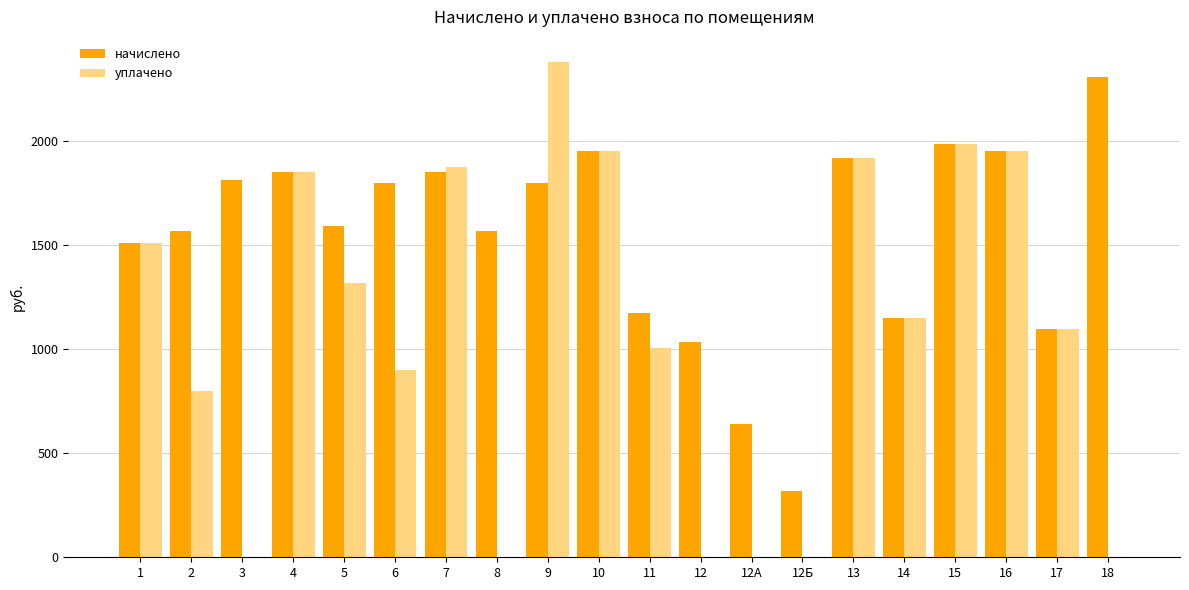

What is the highest value of the уплачено series?

2380.7